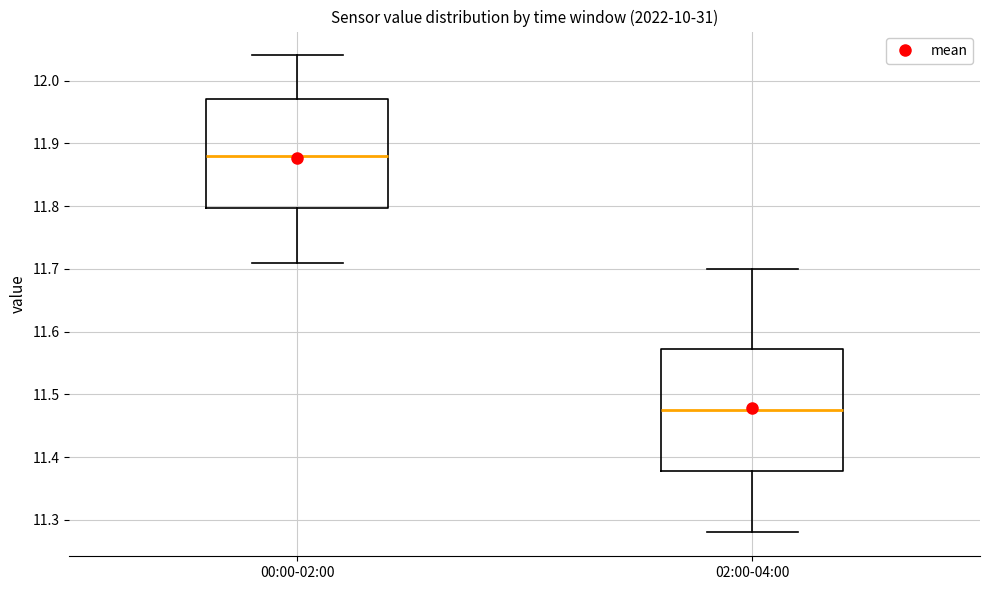

Which box has the lowest median line?

02:00-04:00